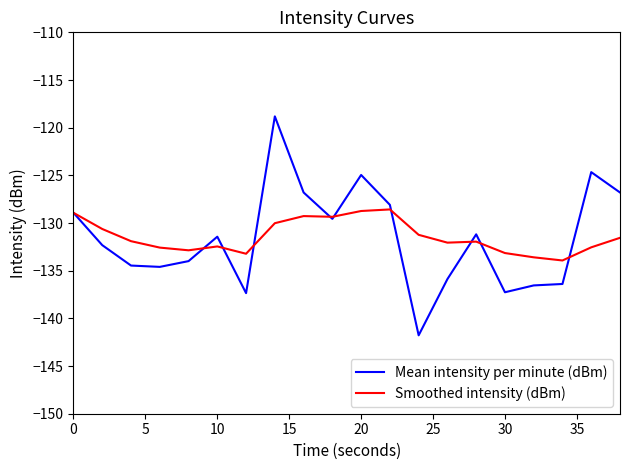

In Smoothed intensity (dBm), how many points are higher than both neighbors (excluding endpoints)?

4